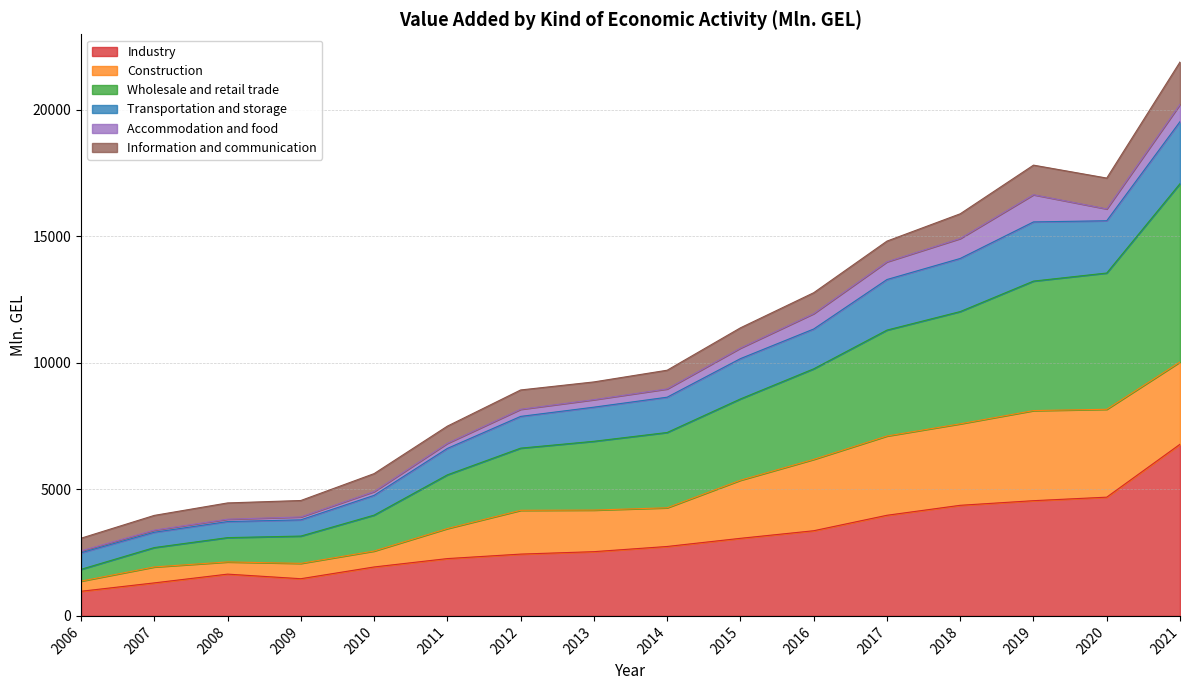

What is the lowest value of the Industry series?

973.4